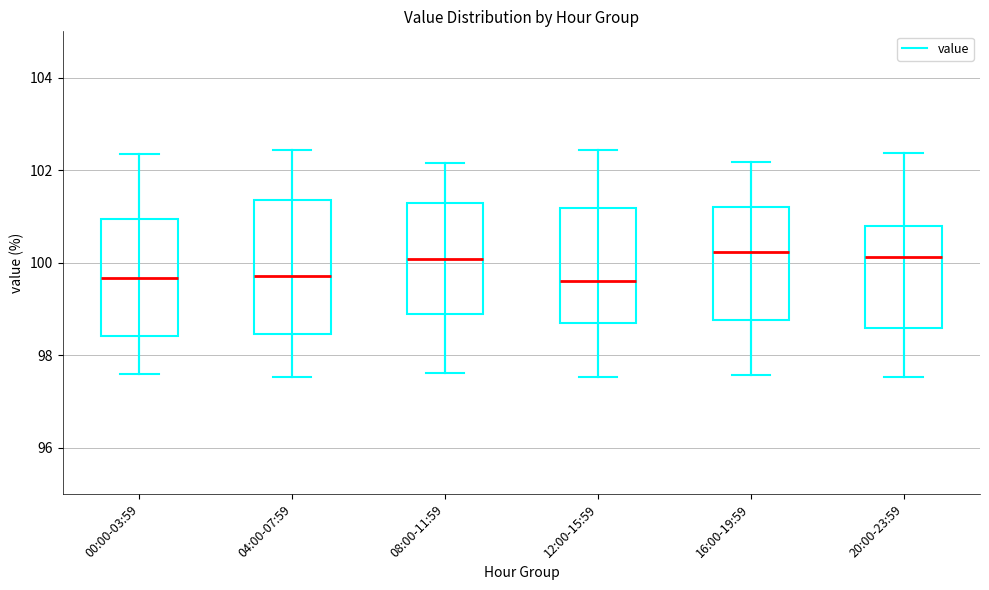

Reading left to right, read every box against the y-axis: the position of its median line, the range the box covers, and the ends of its whiskers. The values are not printed on the chart, so give them approximately, as read against the axis.

00:00-03:59: median 99.6, box 98.4 to 101.0, whiskers 97.6 to 102.4
04:00-07:59: median 99.8, box 98.4 to 101.4, whiskers 97.6 to 102.4
08:00-11:59: median 100.0, box 98.8 to 101.2, whiskers 97.6 to 102.2
12:00-15:59: median 99.6, box 98.8 to 101.2, whiskers 97.6 to 102.4
16:00-19:59: median 100.2, box 98.8 to 101.2, whiskers 97.6 to 102.2
20:00-23:59: median 100.2, box 98.6 to 100.8, whiskers 97.6 to 102.4